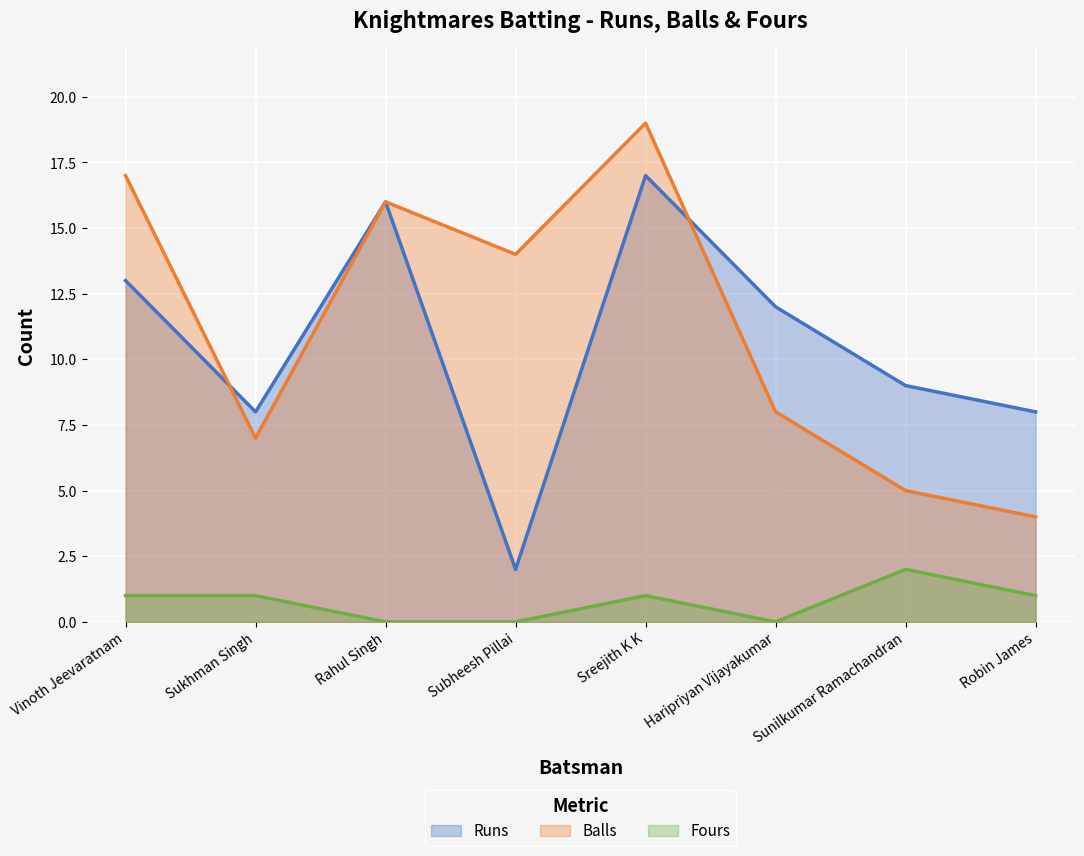

How many interior local peaks does the Balls series have?

2